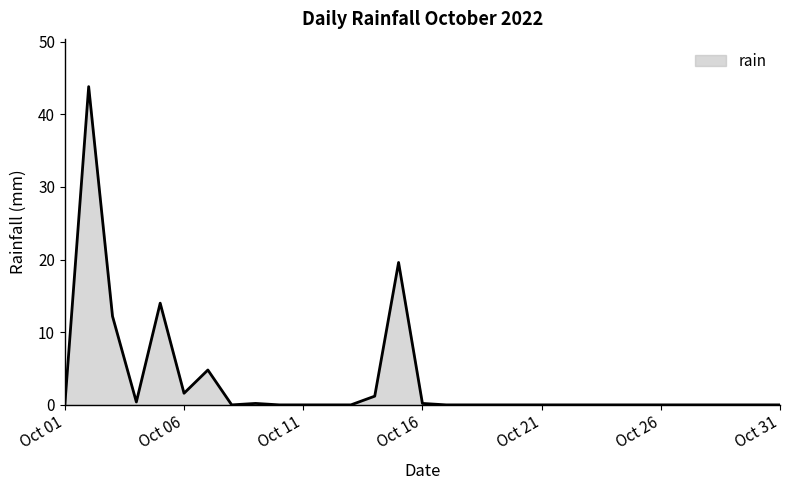

What is the greatest value displayed?

43.8